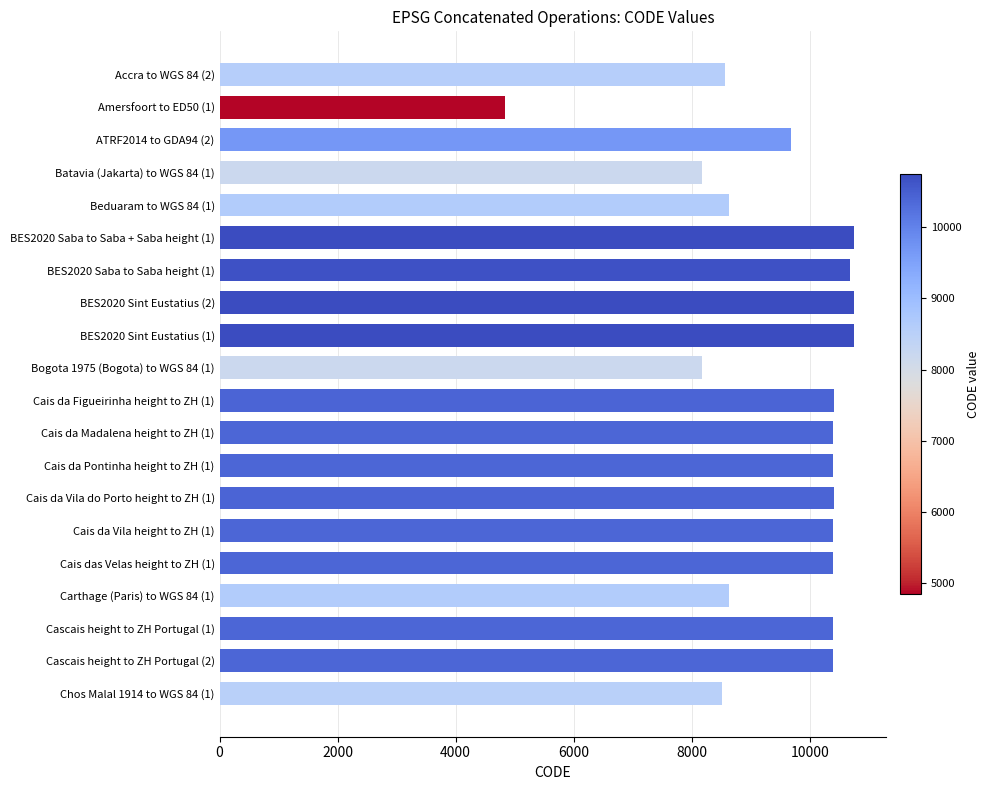

What is the label of the 11th bar from the top?

Cais da Figueirinha height to ZH (1)